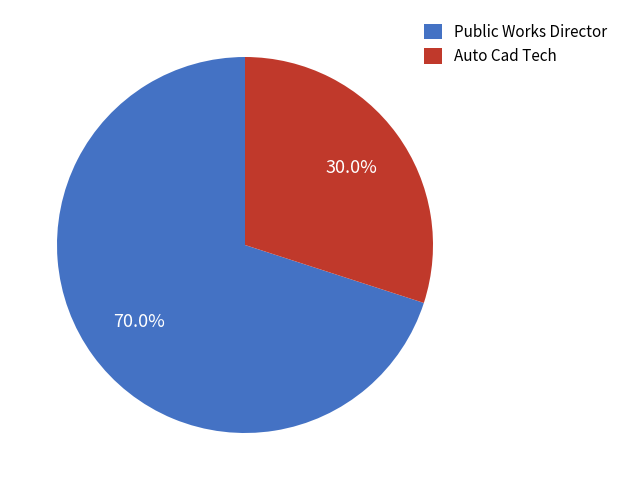

Between Public Works Director and Auto Cad Tech, which is larger?

Public Works Director